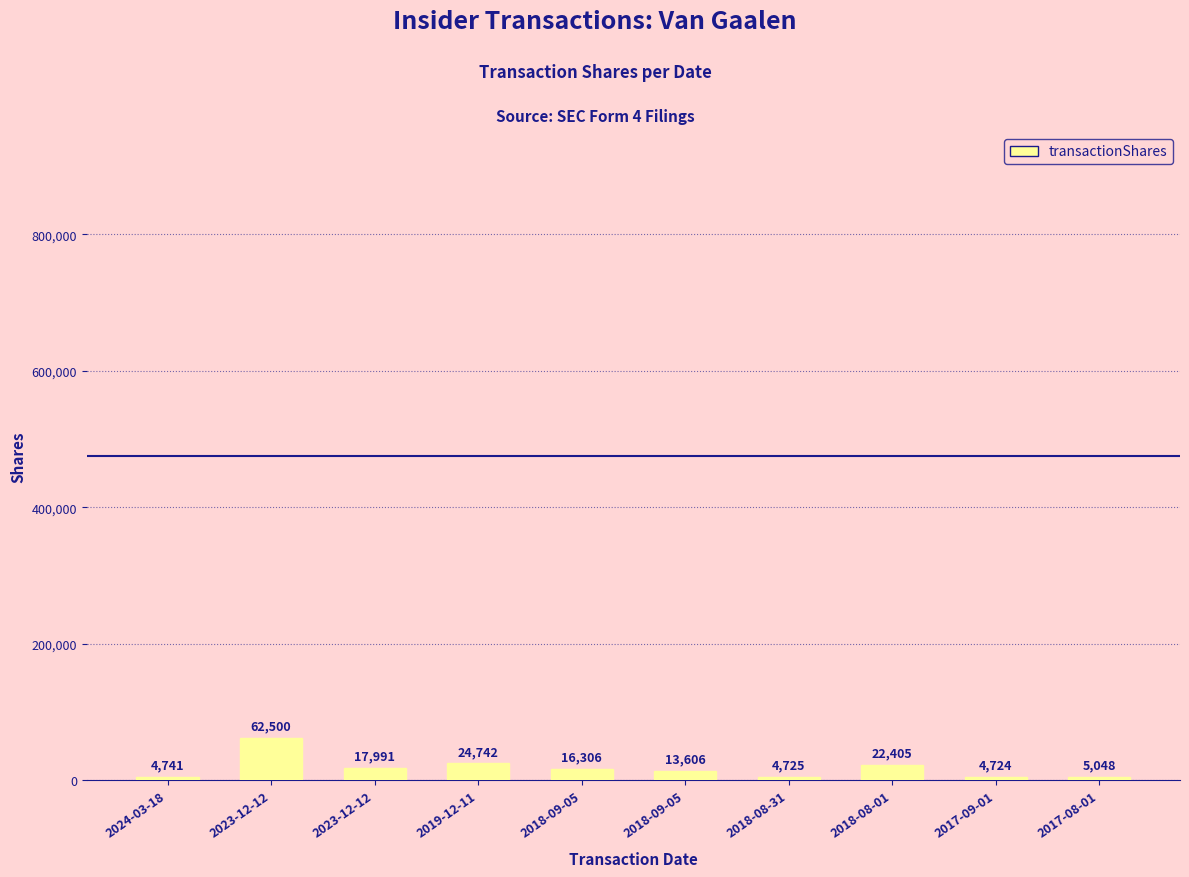

What is the smallest value displayed?

4724